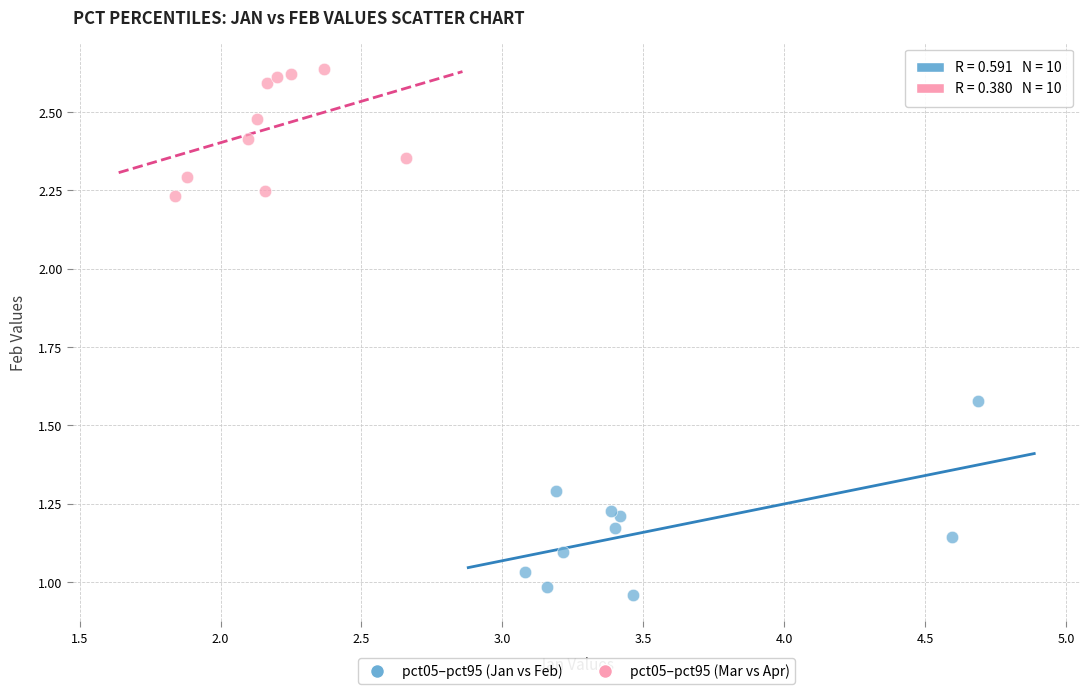

Which series has the largest Y range (max minus min)?

pct05–pct95 (Jan vs Feb)